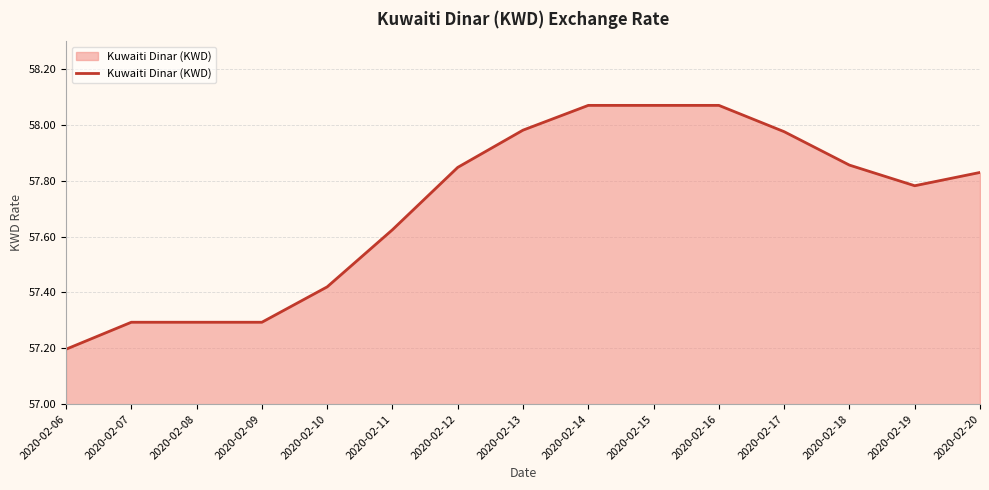

What is the difference between the values at 2020-02-14 and 2020-02-19?

0.3